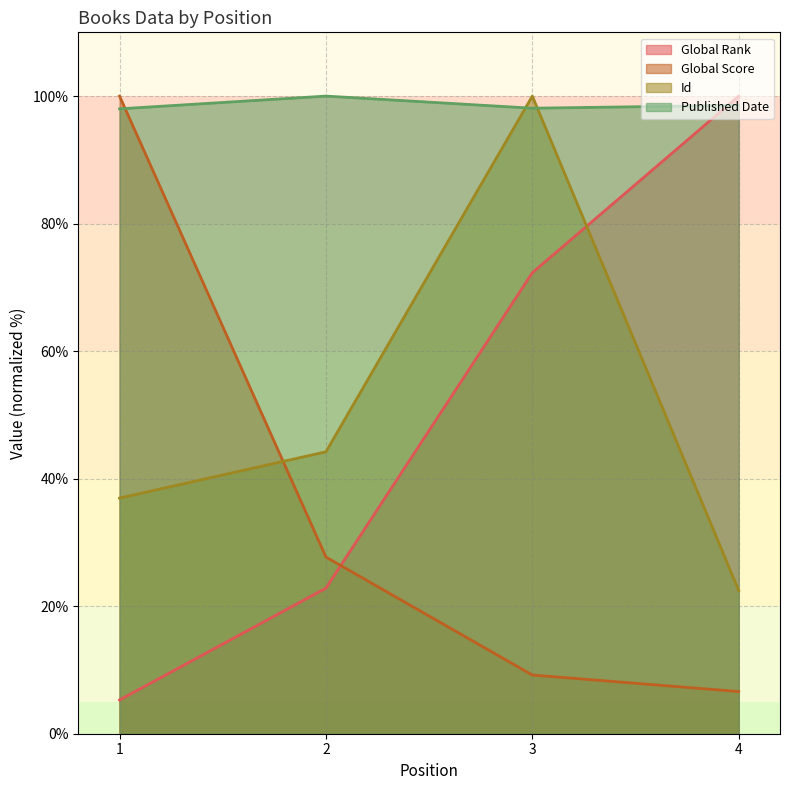

Reading right to left, what are all the values shown in this chart?

Global Rank: 100.0	72.3	22.8	5.3
Global Score: 6.6	9.2	27.7	100.0
Id: 22.5	100.0	44.2	37.0
Published Date: 98.6	98.1	100.0	98.0